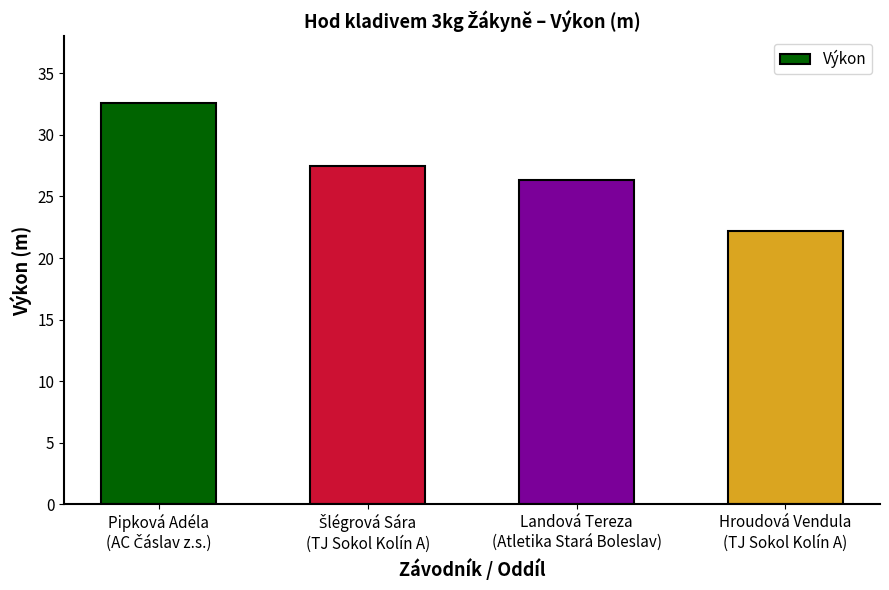

What is the difference between the maximum and minimum values?

10.4